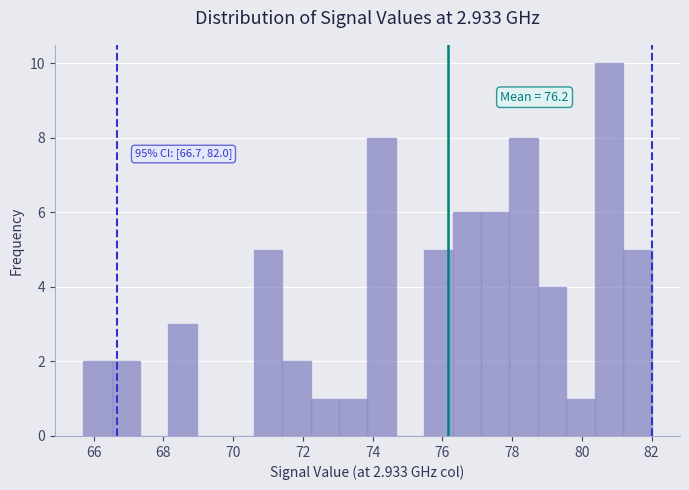

Which range on the x-axis has the tallest bar?

80.4 to 81.2